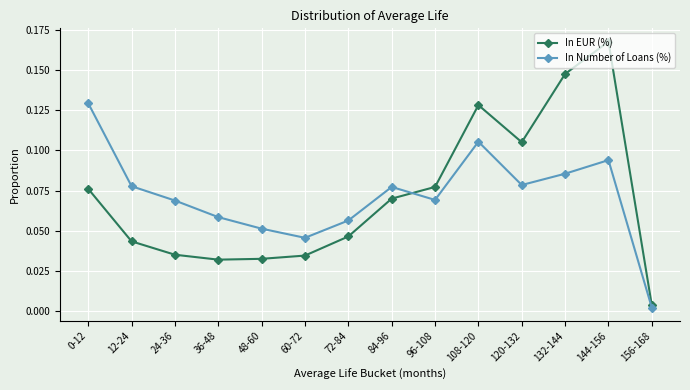

Is the value of In EUR (%) at 108-120 greater than the value of In Number of Loans (%) at 84-96?

Yes